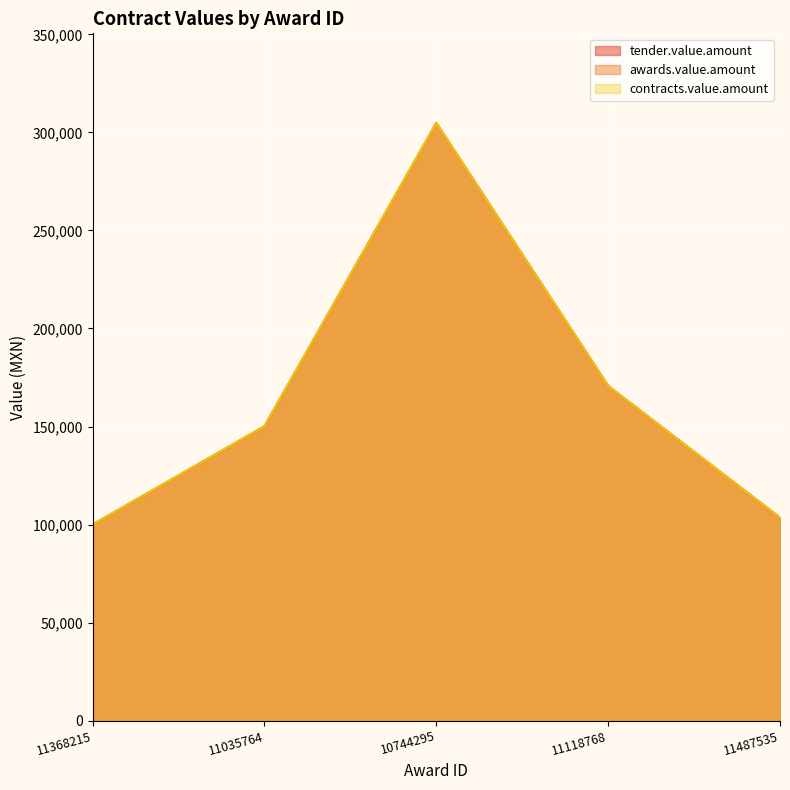

At how many categories does at least one series exceed 153814?

2